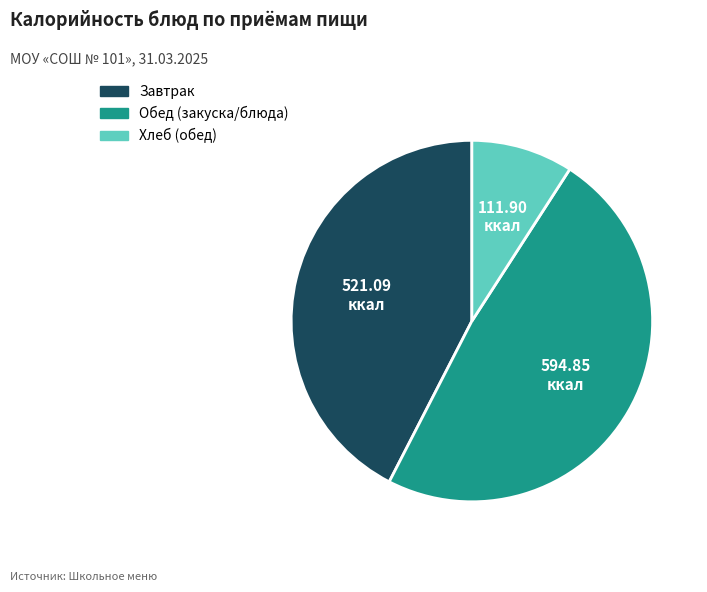

Is there any slice that represents more than half of the pie?

No